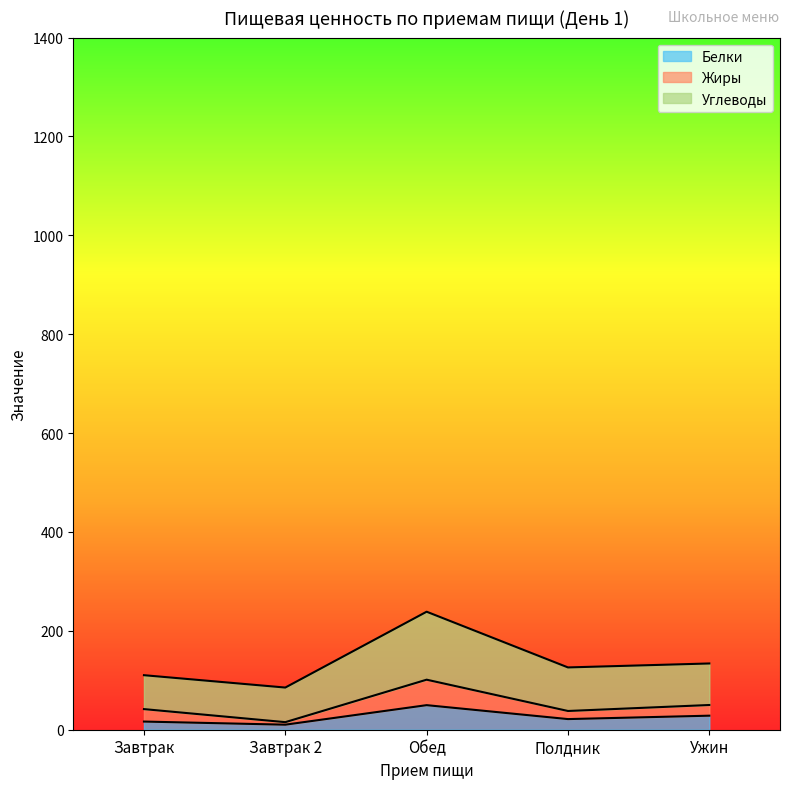

At which category does Углеводы reach its first local peak?

Обед